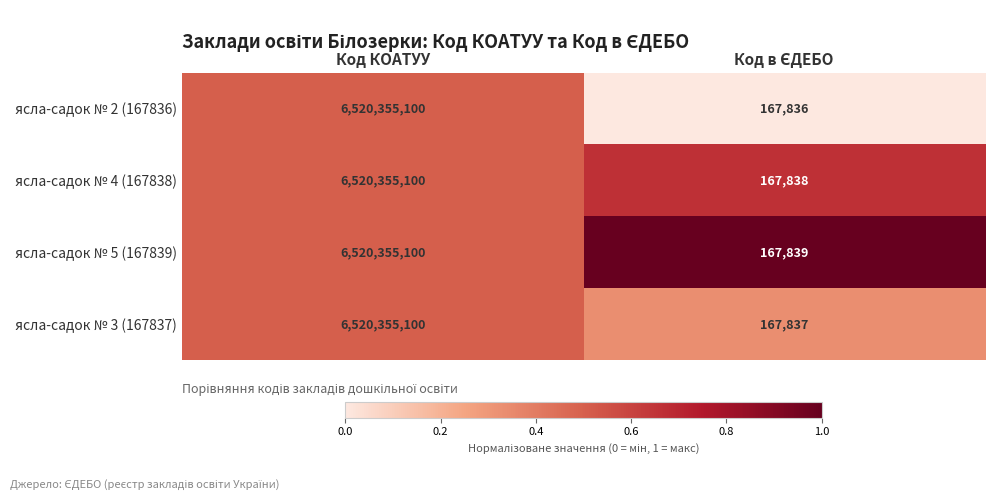

What is the average value of the ясла-садок № 5 (167839) series?

3260261470